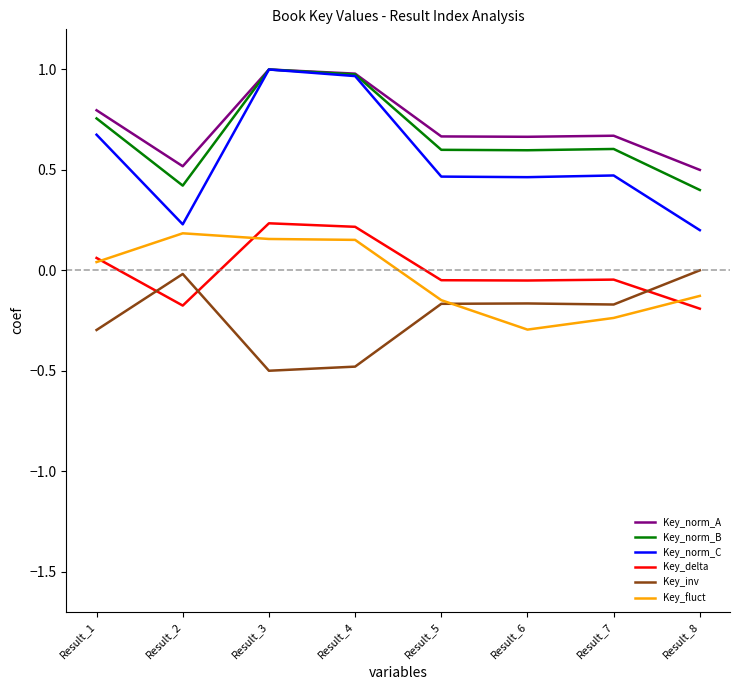

Which series has the largest range (max minus min)?

Key_norm_C